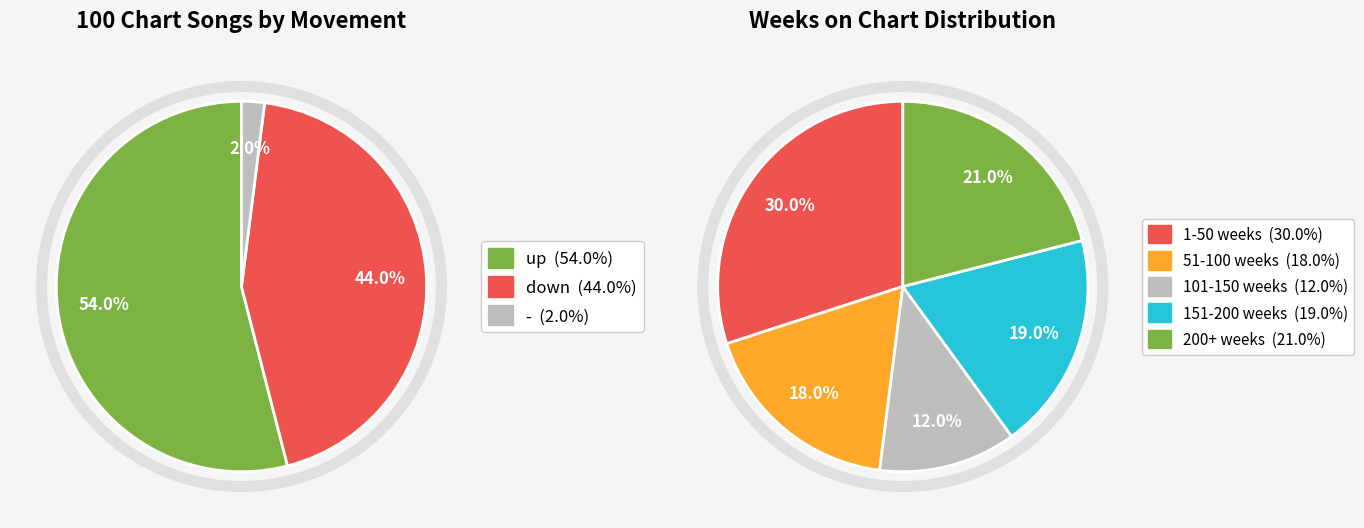

What is the total percentage of - and down?

46.0%